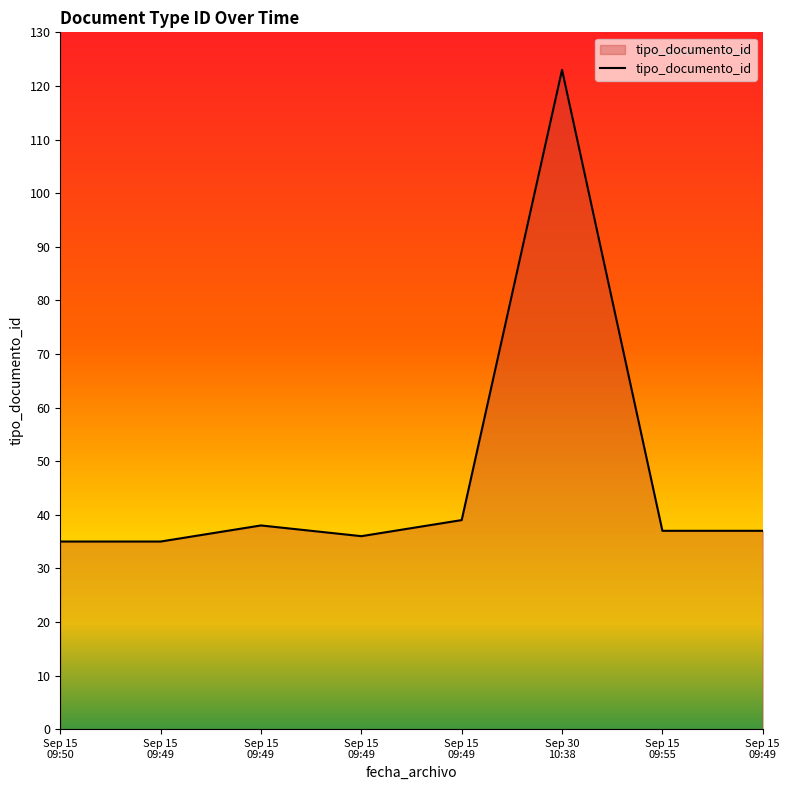

Where does the data first go above 37?

Sep 15 09:49